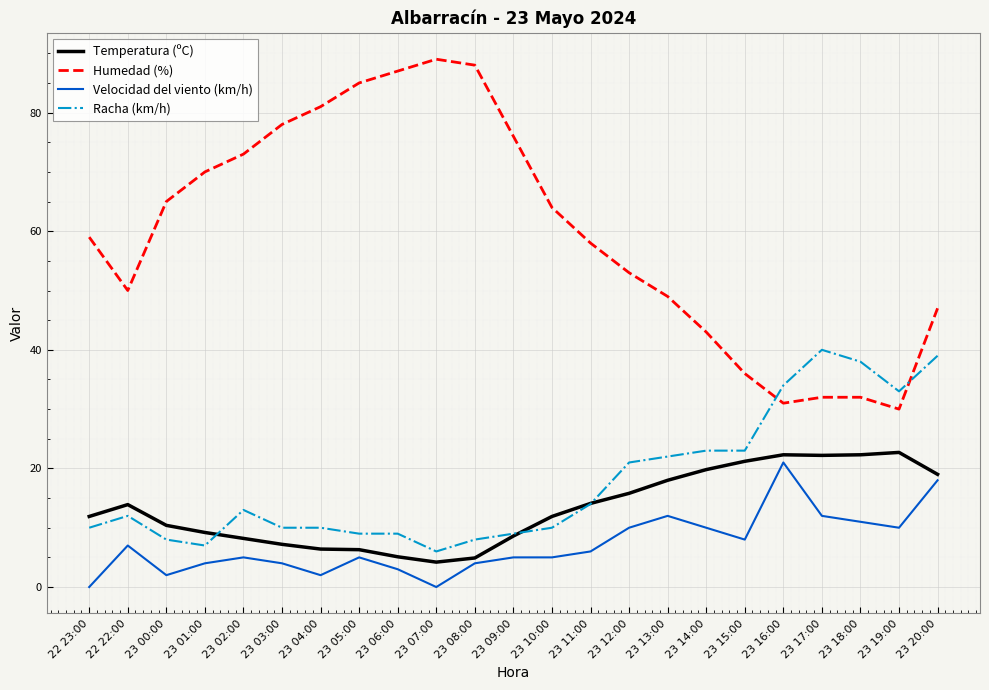

Where is Humedad (%) nearest to the value 59?

22 23:00